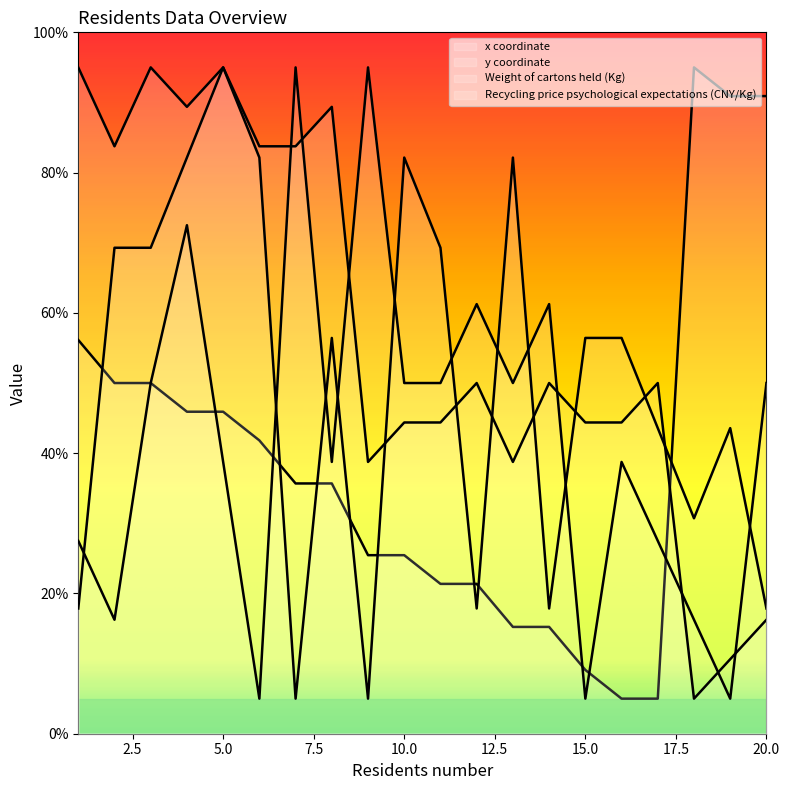

Reading right to left, what are all the values shown in this chart?

x coordinate: 20=90.9	19=90.9	18=95.0	17=5.0	16=5.0	15=9.1	14=15.2	13=15.2	12=21.4	11=21.4	10=25.5	9=25.5	8=35.7	7=35.7	6=41.8	5=45.9	4=45.9	3=50.0	2=50.0	1=56.1
y coordinate: 20=16.2	19=10.6	18=5.0	17=50.0	16=44.4	15=44.4	14=50.0	13=38.8	12=50.0	11=44.4	10=44.4	9=38.8	8=89.4	7=83.8	6=83.8	5=95.0	4=89.4	3=95.0	2=83.8	1=95.0
Weight of cartons held (Kg): 20=50.0	19=5.0	18=16.2	17=27.5	16=38.8	15=5.0	14=61.2	13=50.0	12=61.2	11=50.0	10=50.0	9=95.0	8=38.8	7=95.0	6=5.0	5=38.8	4=72.5	3=50.0	2=16.2	1=27.5
Recycling price psychological expectations (CNY/Kg): 20=17.9	19=43.6	18=30.7	17=43.6	16=56.4	15=56.4	14=17.9	13=82.1	12=17.9	11=69.3	10=82.1	9=5.0	8=56.4	7=5.0	6=82.1	5=95.0	4=82.1	3=69.3	2=69.3	1=17.9